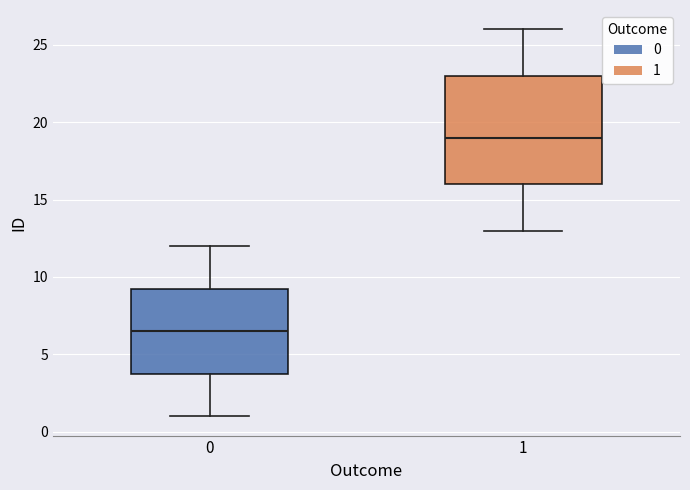

Reading left to right, read every box against the y-axis: the position of its median line, the range the box covers, and the ends of its whiskers. The values are not printed on the chart, so give them approximately, as read against the axis.

0: median 6.5, box 4.0 to 9.5, whiskers 1.0 to 12.0
1: median 19.0, box 16.0 to 23.0, whiskers 13.0 to 26.0